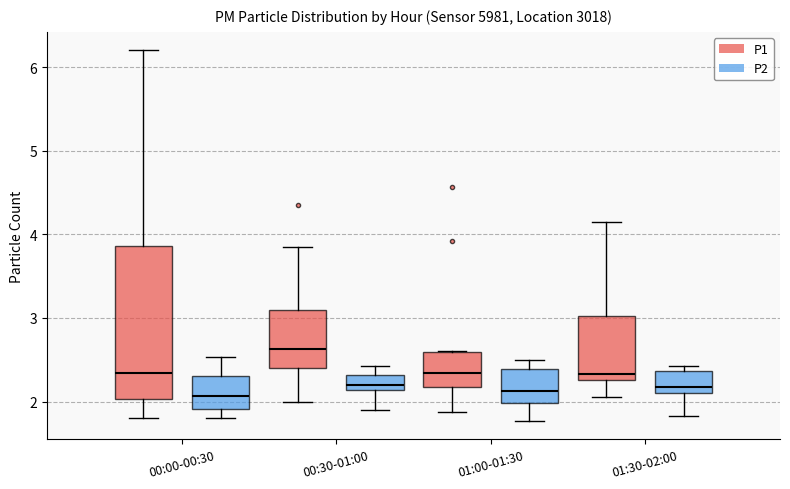

Where does the upper whisker of the box for 00:00-00:30 (P1) end on the y-axis? The values are not printed on the chart, so give them approximately, as read against the axis.

6.2